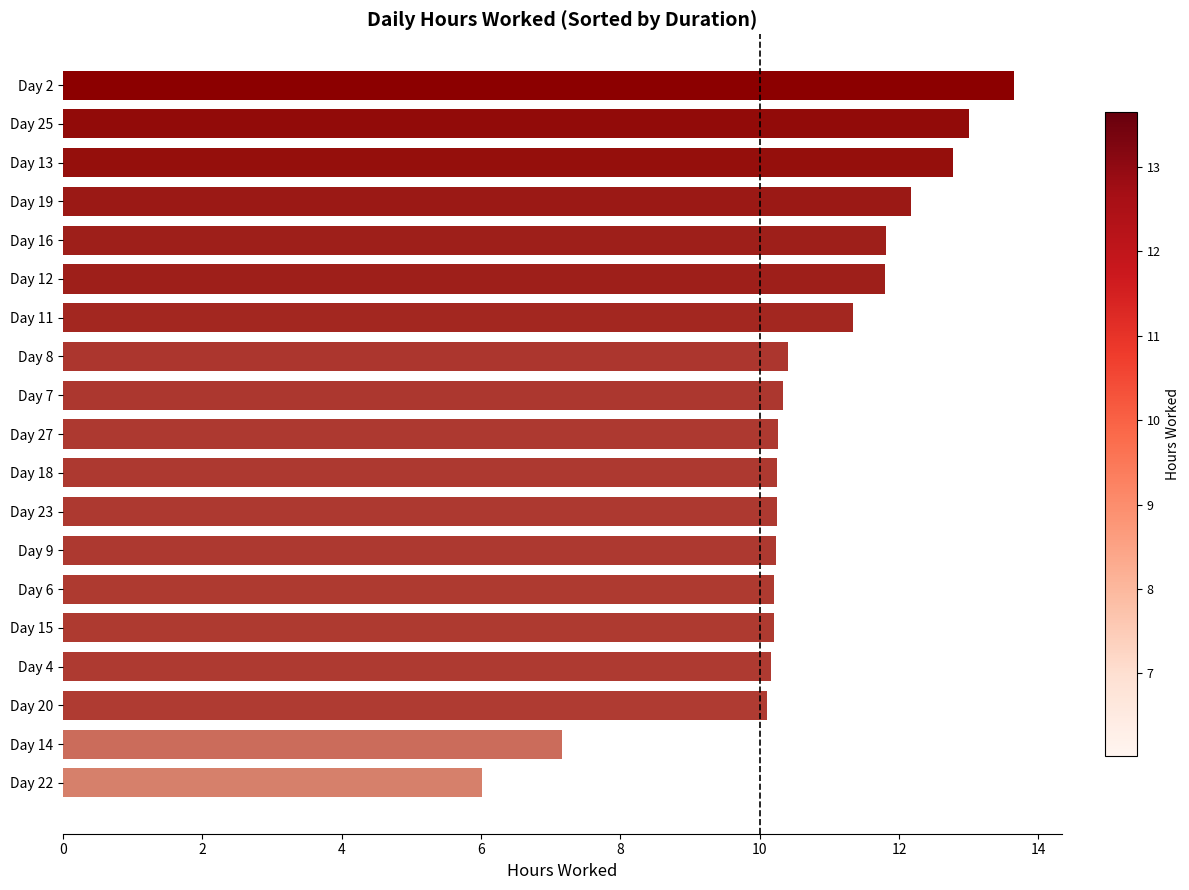

Is it true that the value at Day 12 is 4.9?

False